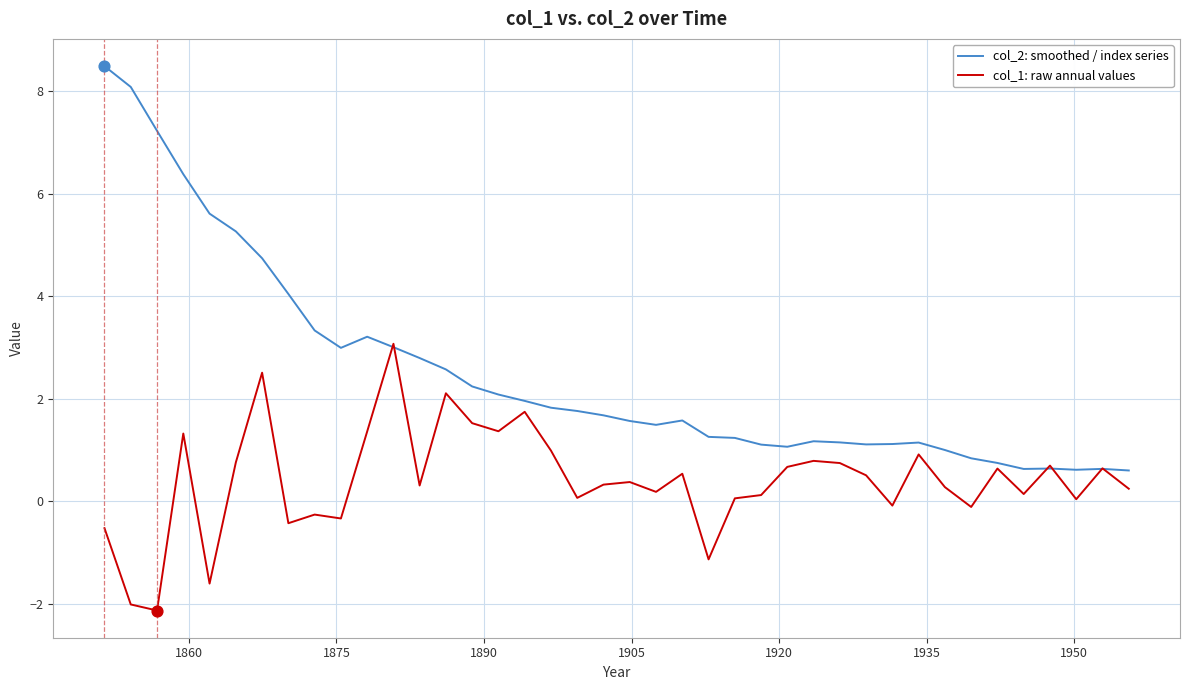

What is the minimum value for col_1: raw annual values?

-2.1